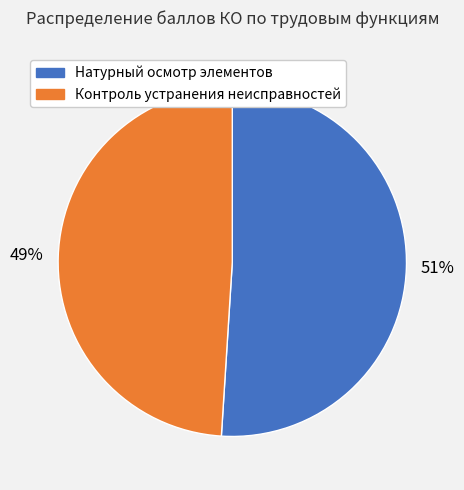

To the nearest percent, what is the average slice percentage?

50%